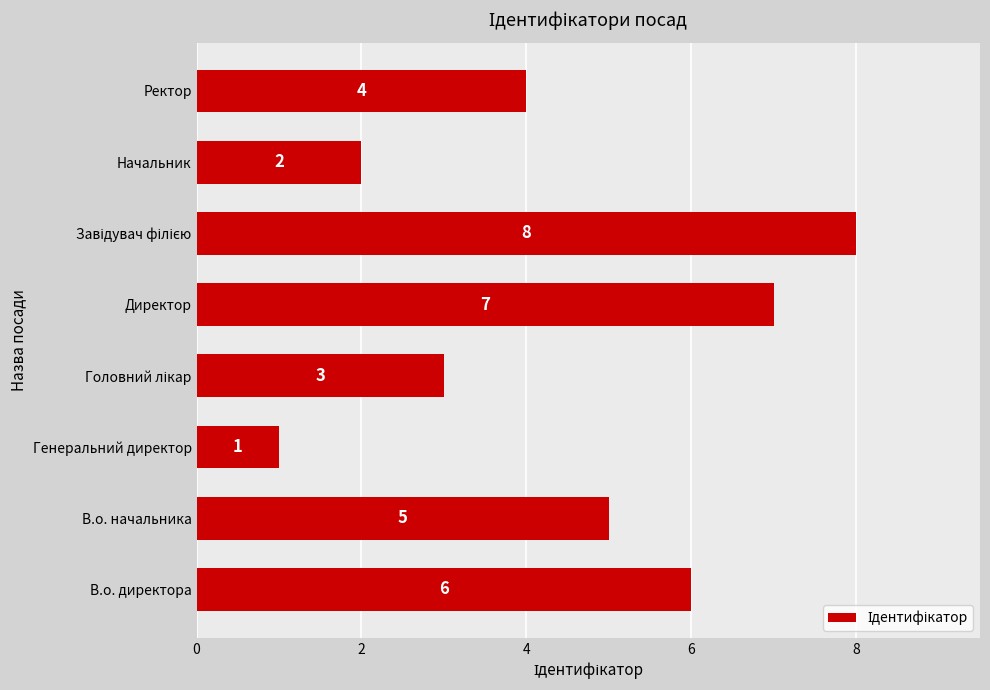

Reading bottom to top, extract all data points from this chart.

6	5	1	3	7	8	2	4